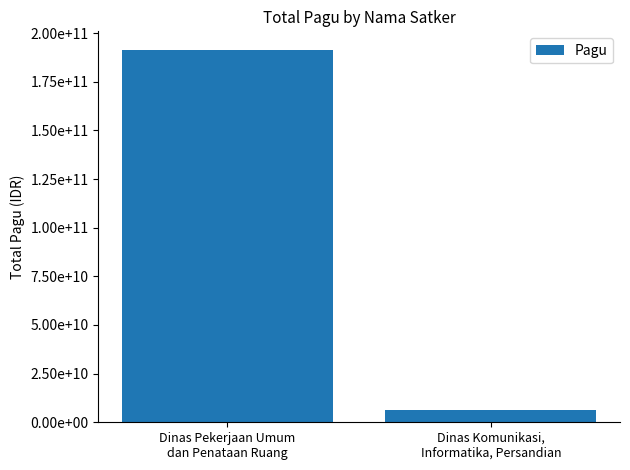

Does the chart contain any negative values?

No